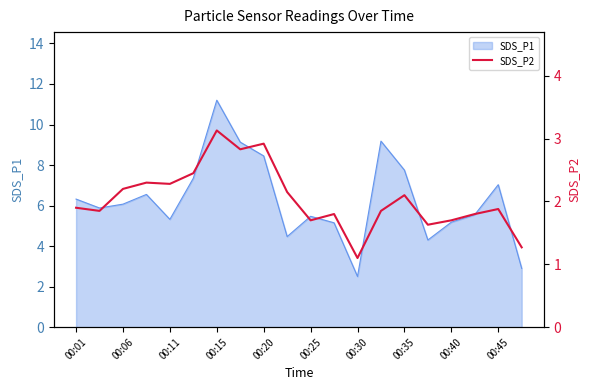

The SDS_P1 series shows 8.4 at 00:20. True or false?

True